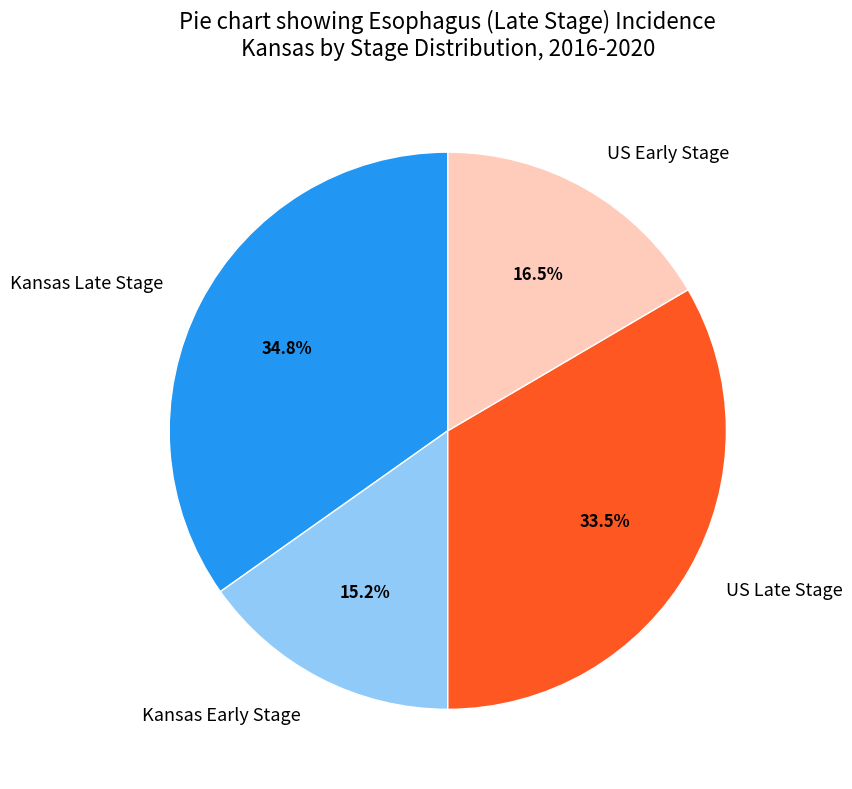

Which slice is the smallest?

Kansas Early Stage